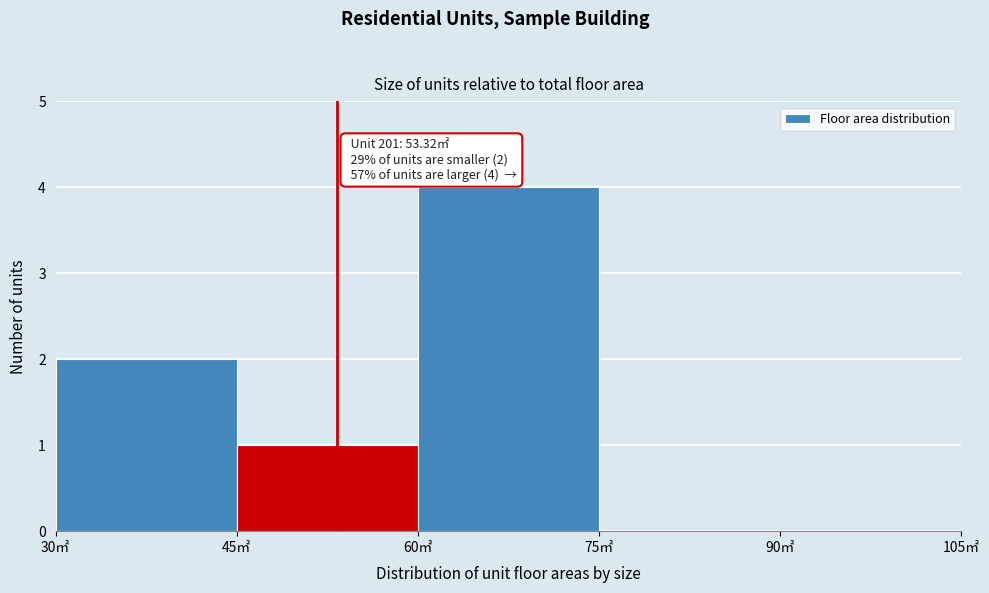

Which range on the x-axis has the tallest bar?

60 to 75